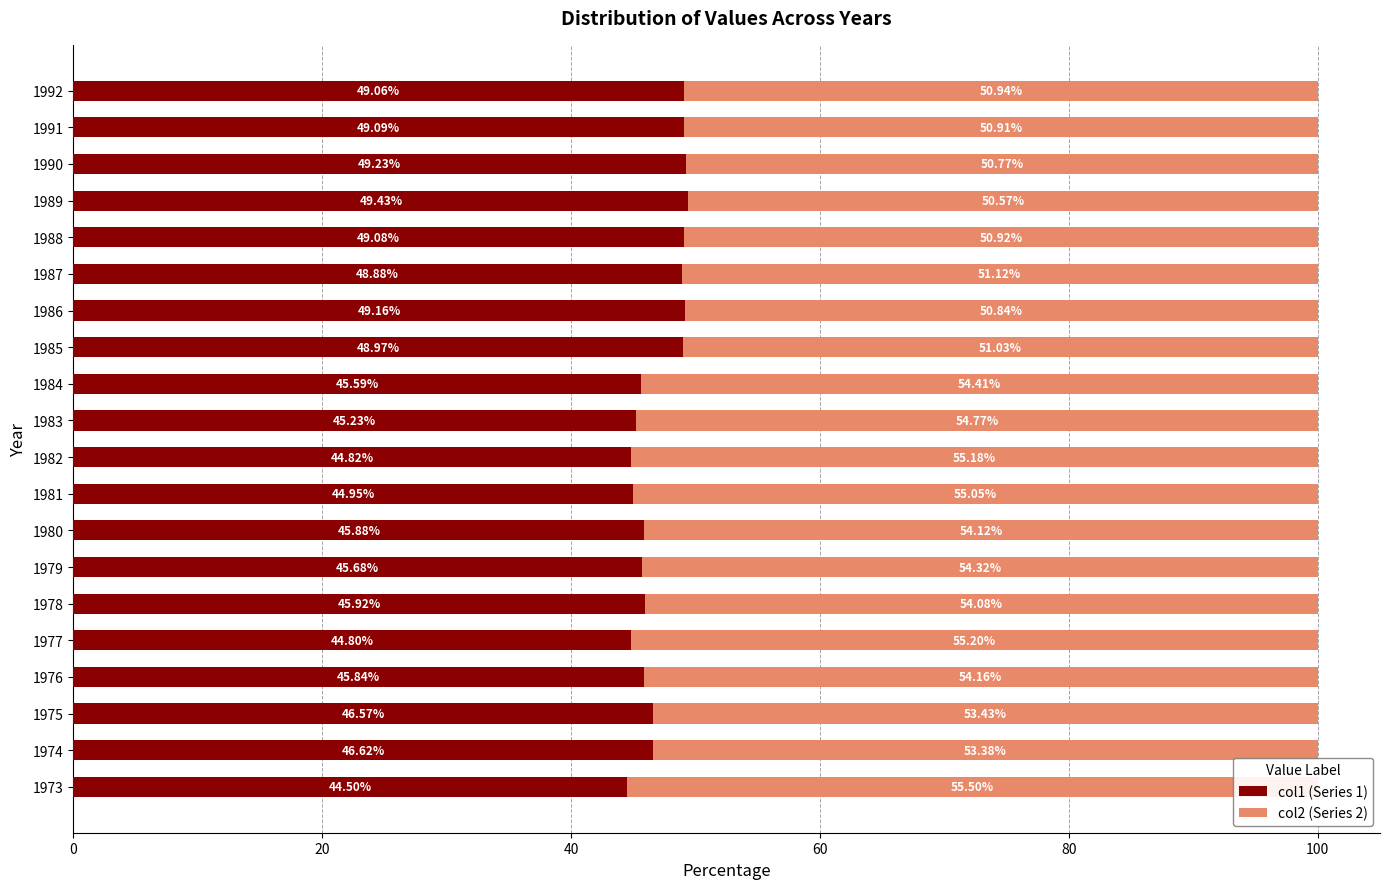

Which series has the largest range (max minus min)?

col1 (Series 1)